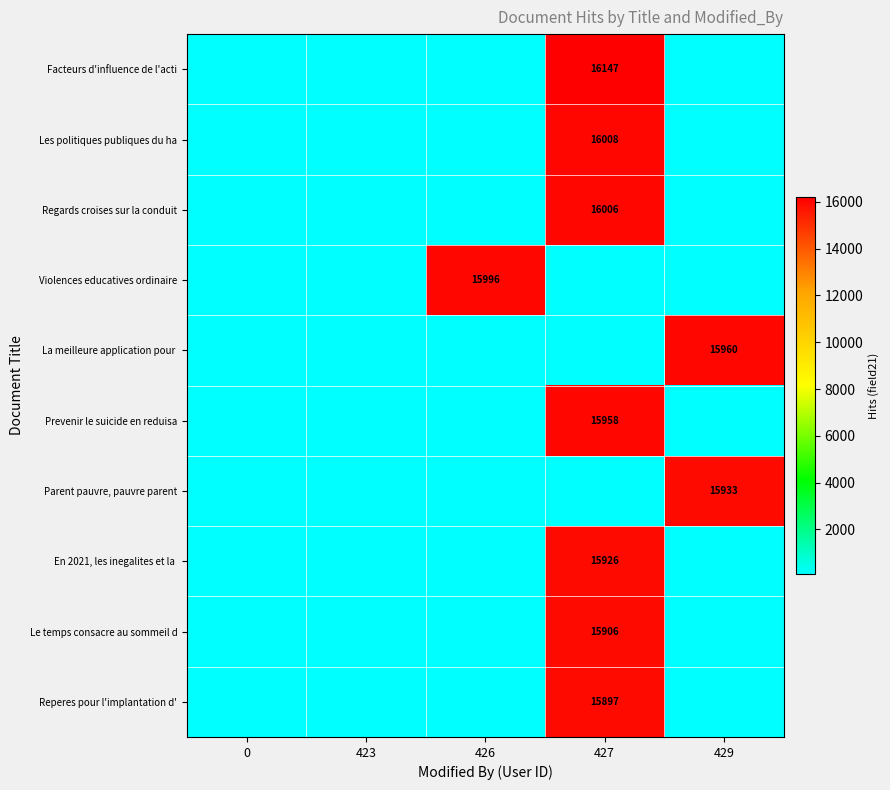

How many distinct data groups are displayed?

10